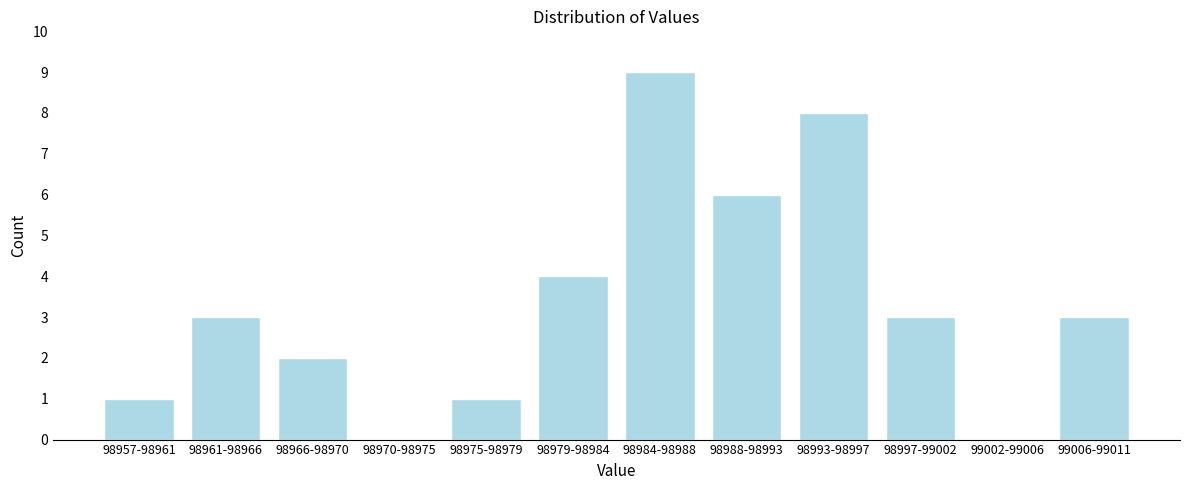

Reading left to right, transcribe all the data shown in this chart.

98957-98961=1	98961-98966=3	98966-98970=2	98970-98975=0	98975-98979=1	98979-98984=4	98984-98988=9	98988-98993=6	98993-98997=8	98997-99002=3	99002-99006=0	99006-99011=3